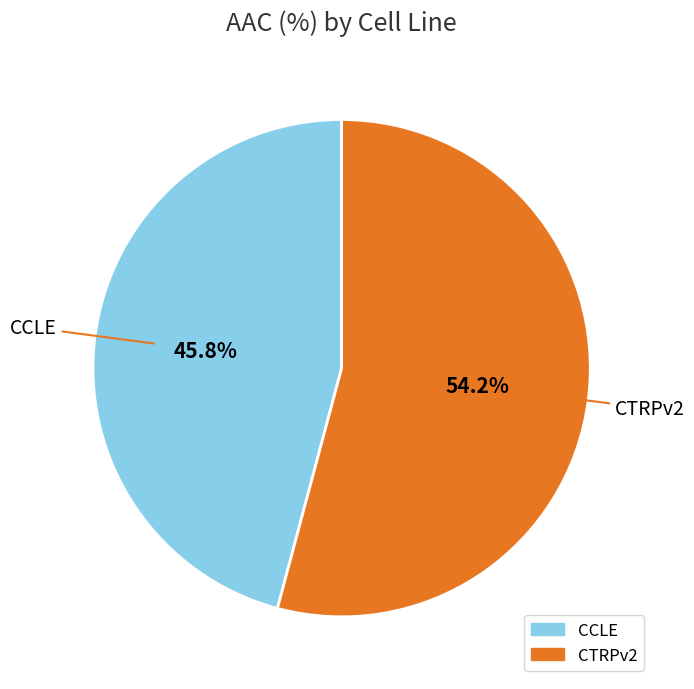

Does any single category account for the majority?

Yes